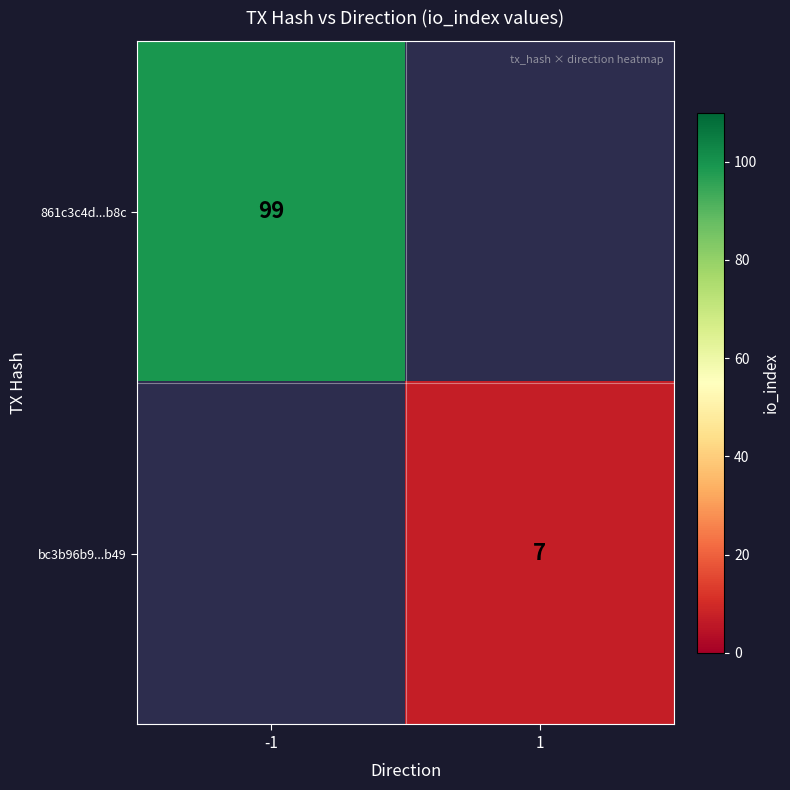

The bc3b96b9...b49 series shows 7 at 1. True or false?

True